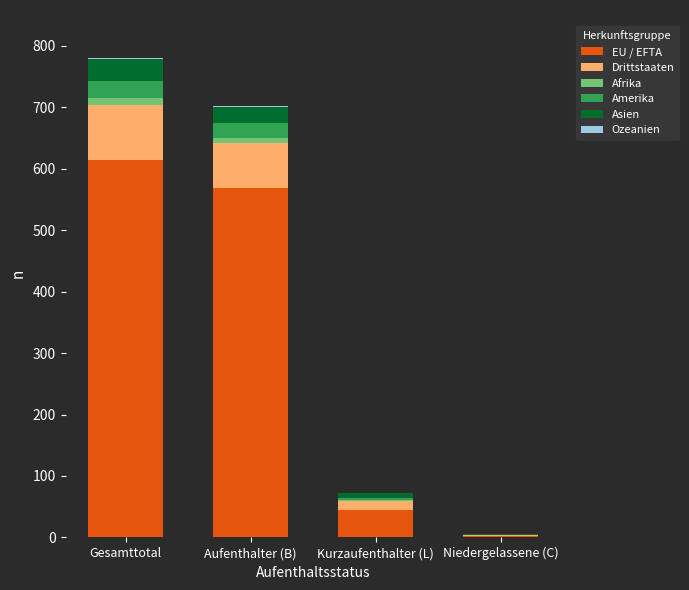

Where is EU / EFTA nearest to the value 308?

Aufenthalter (B)